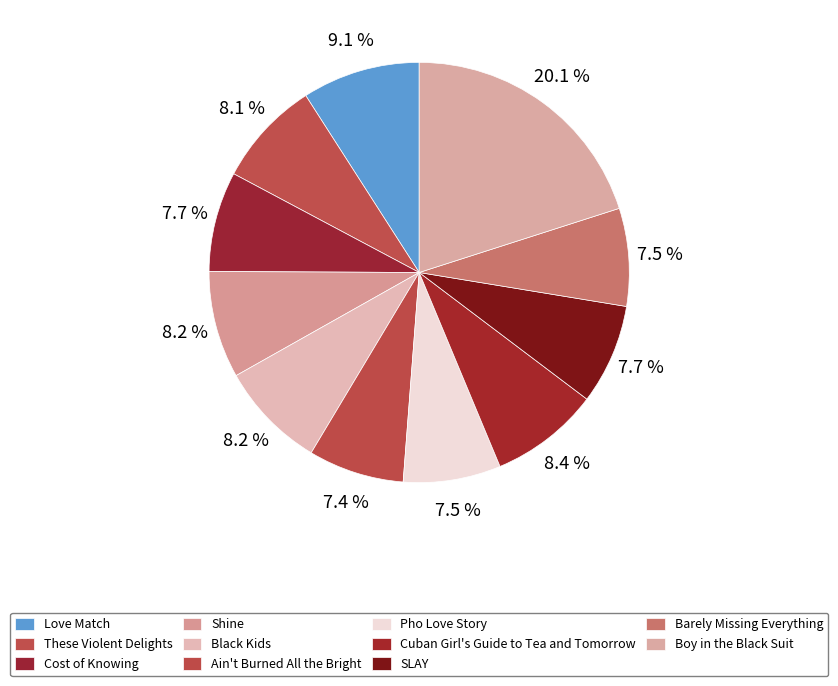

To the nearest percent, what portion does Black Kids represent?

8%